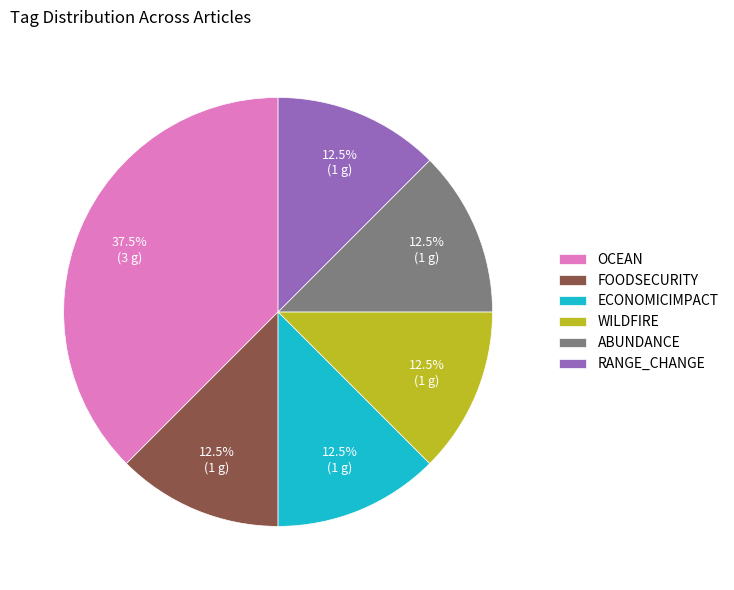

What percentage is NOT represented by OCEAN?

62.5%